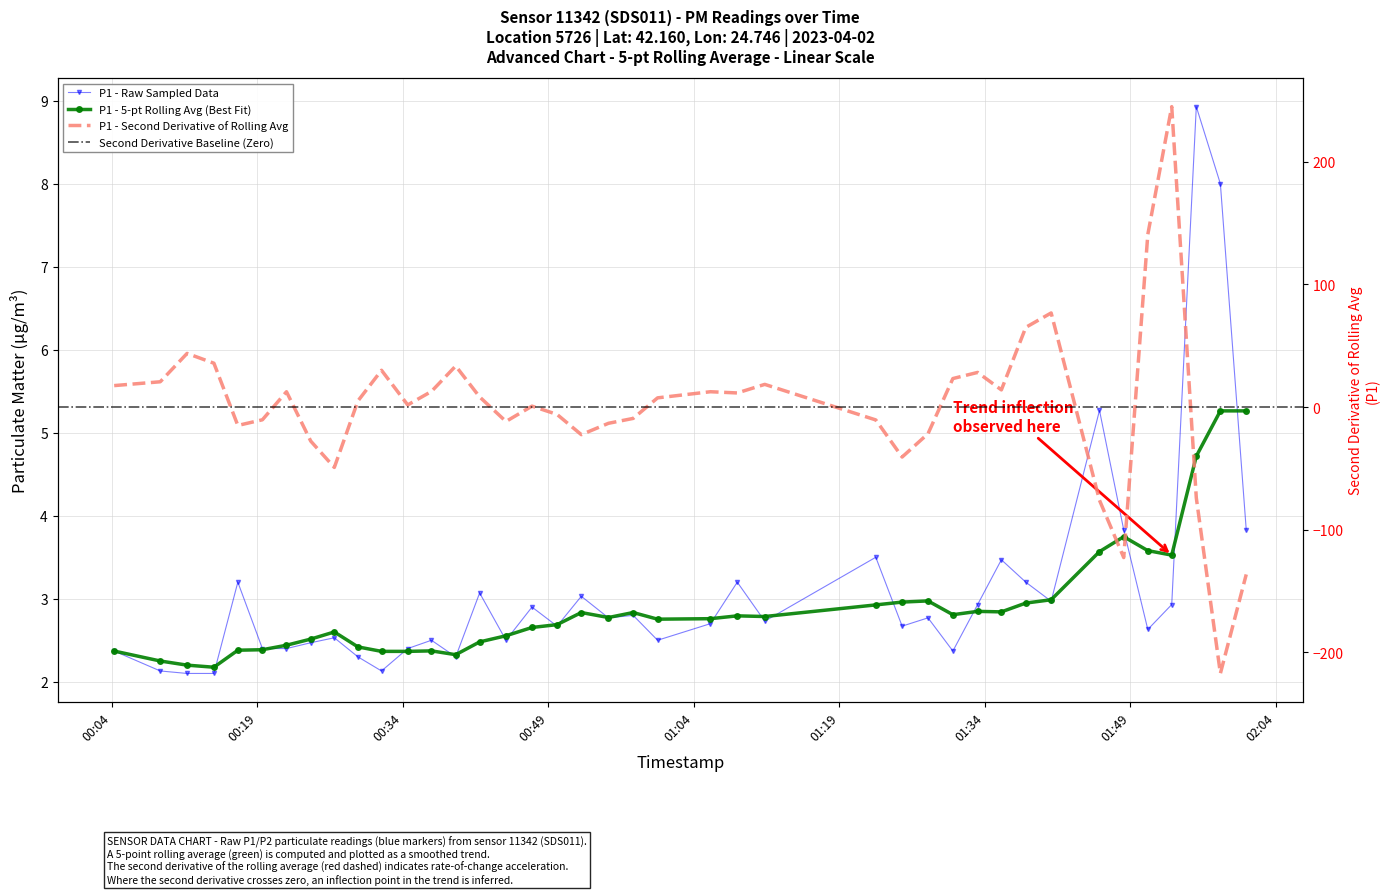

Which category has the highest value across all series?

2023-04-02T01:55:49